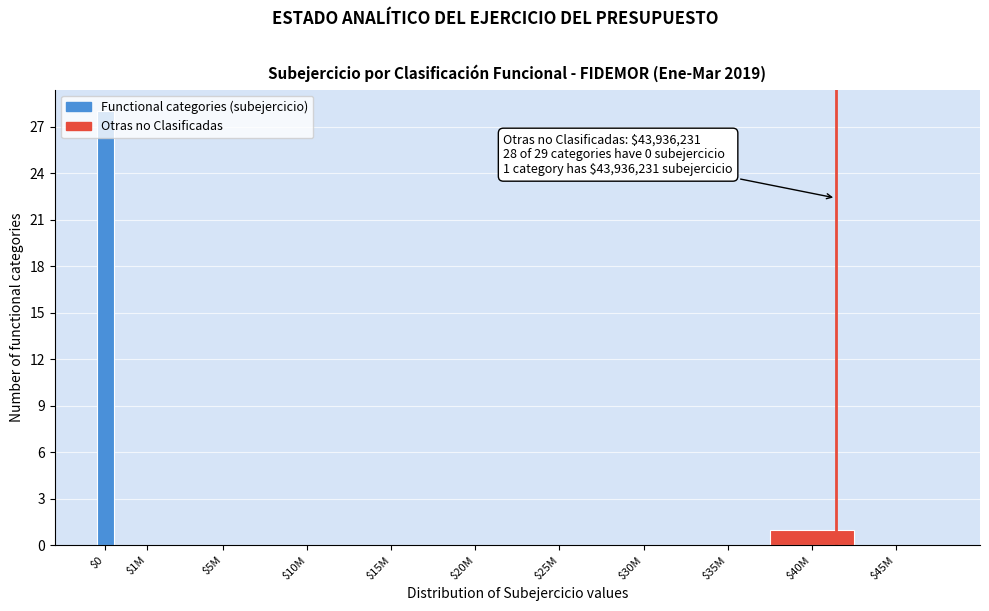

What is the maximum value shown in the chart?

28